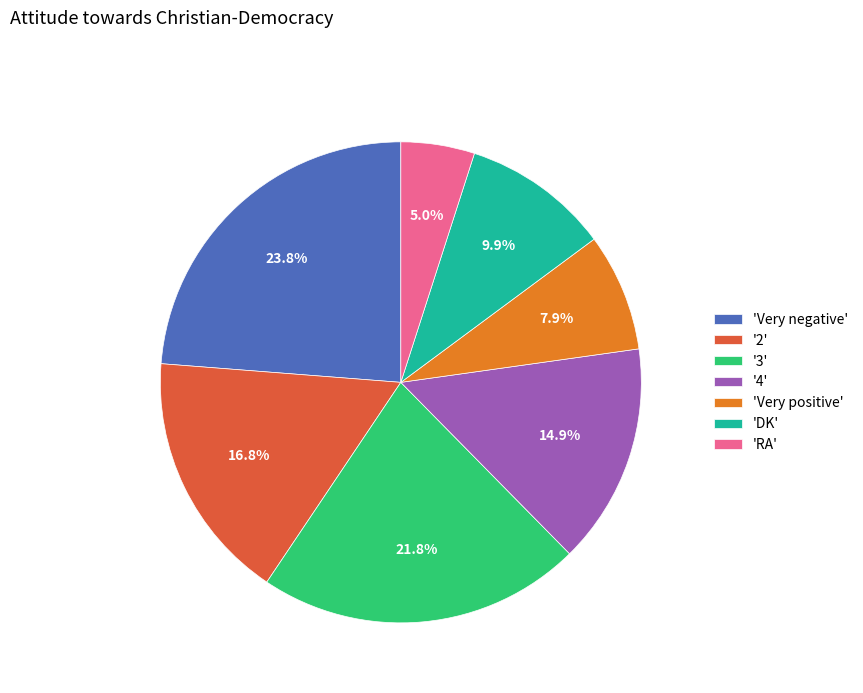

Rank the categories by value from highest to lowest.

'Very negative', '3', '2', '4', 'DK', 'Very positive', 'RA'